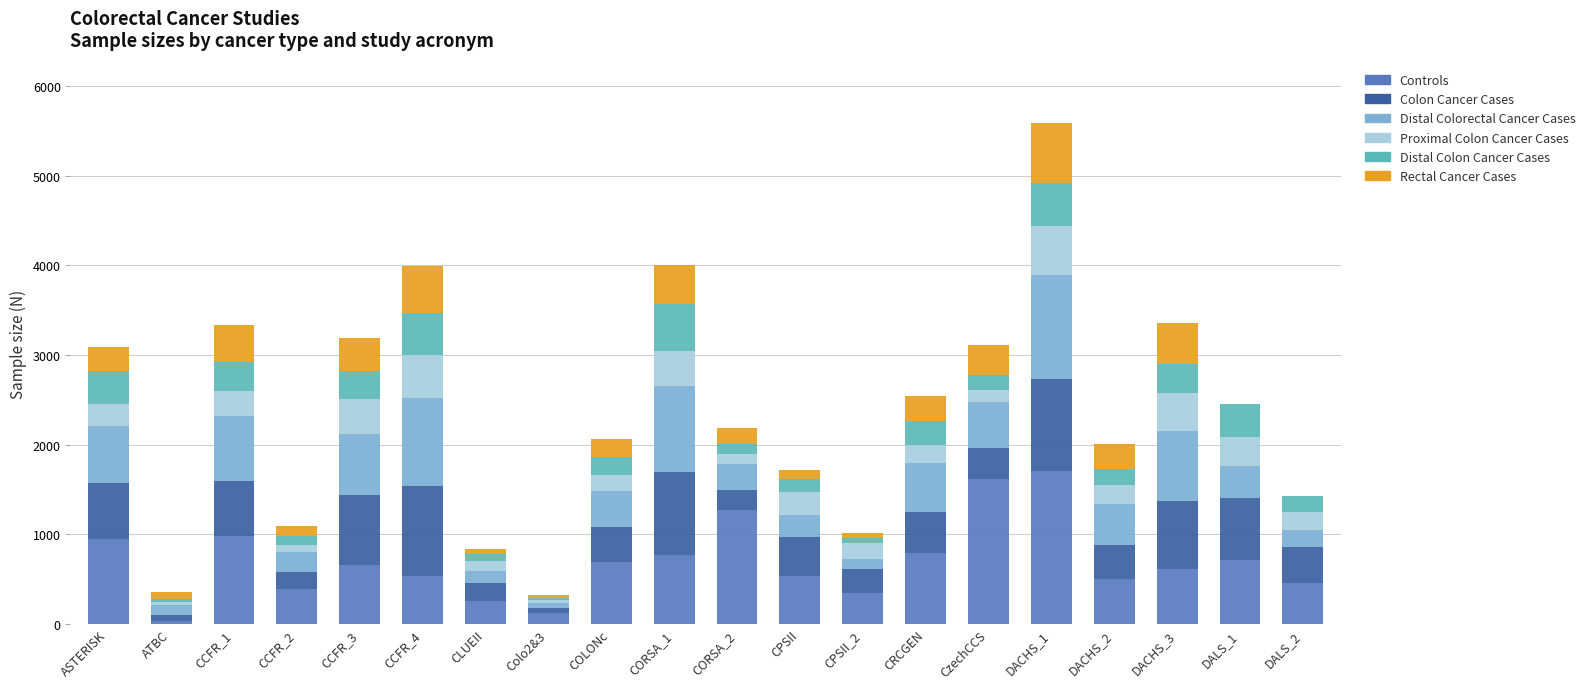

Is it true that Distal Colorectal Cancer Cases equals 13 at Colo2&3?

False